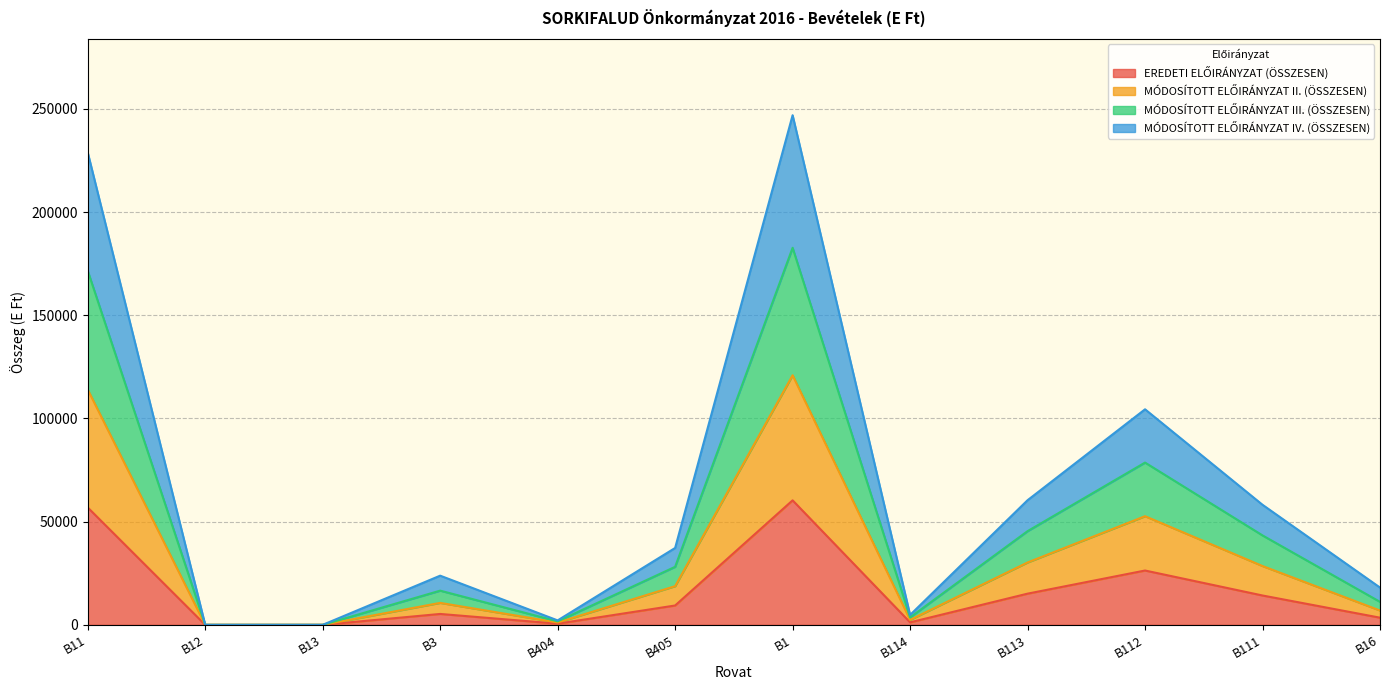

At which category does MÓDOSÍTOTT ELŐIRÁNYZAT II. (ÖSSZESEN) reach its first local peak?

B3